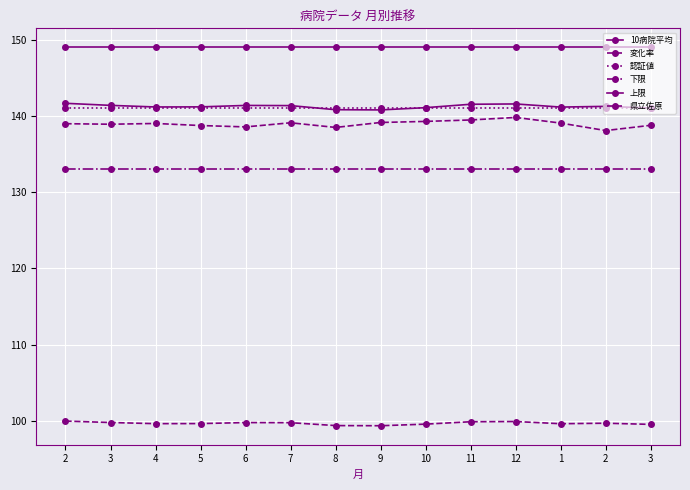

Is this an area chart (filled region under the line)?

No